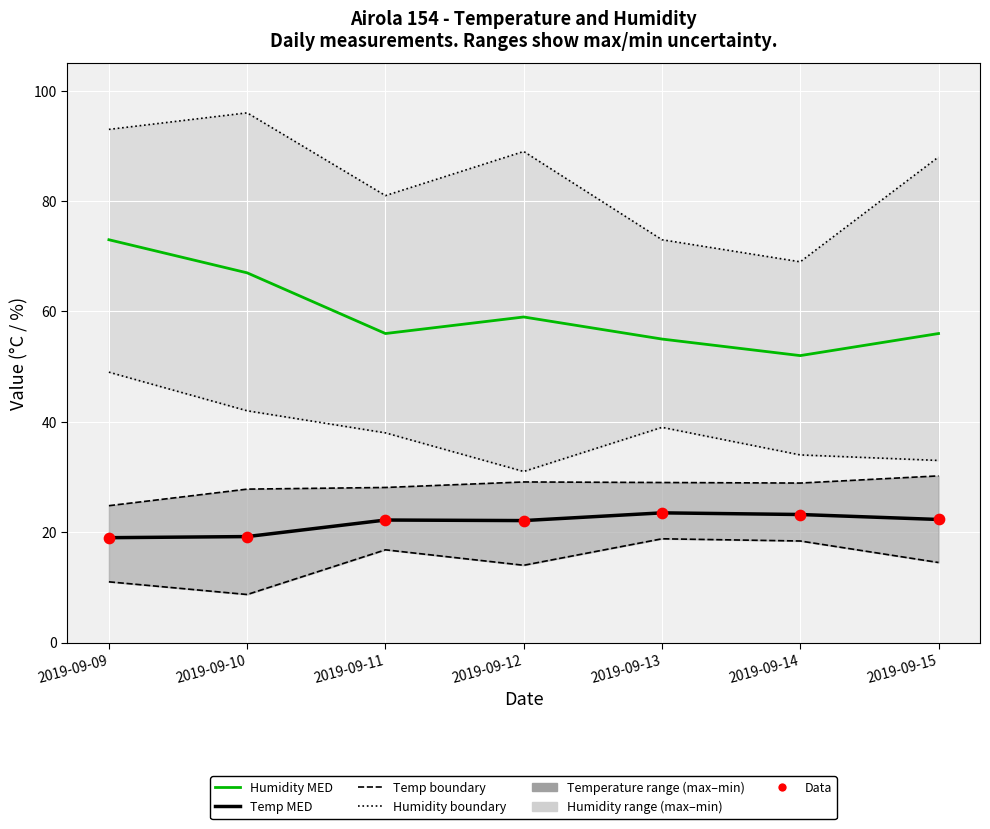

Which series contains the lowest Y value?

Temp MED